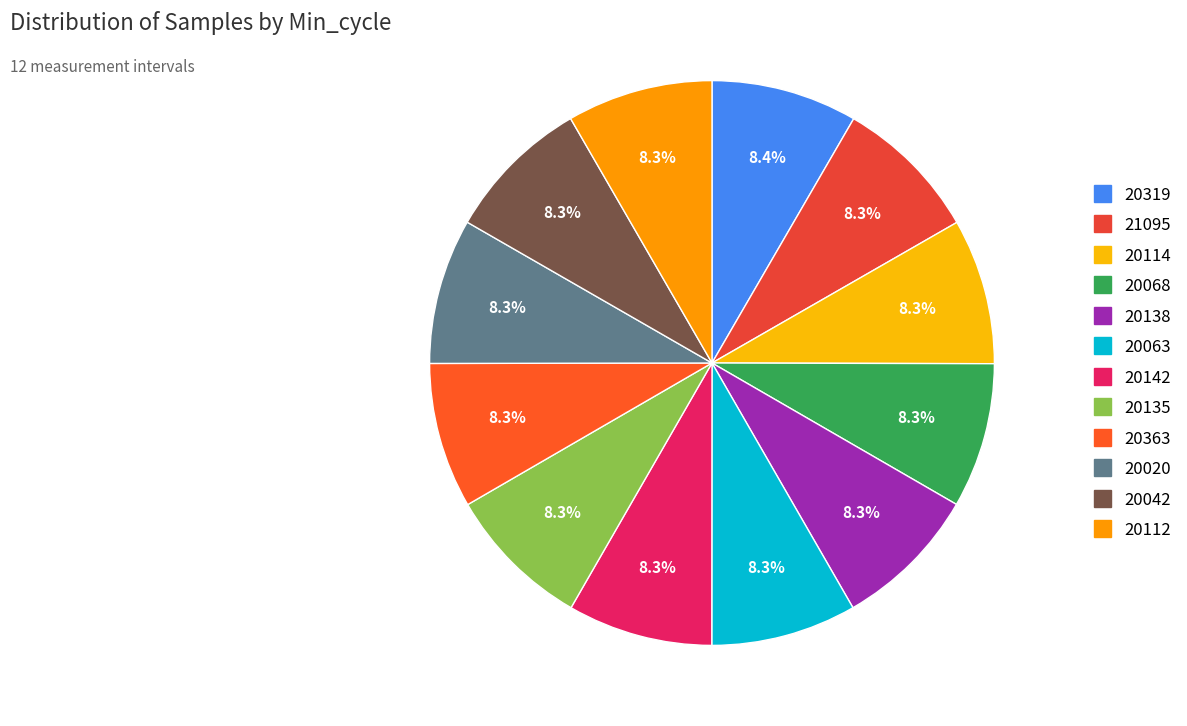

Rank the categories by value from lowest to highest.

20142, 20068, 20135, 20063, 20020, 20138, 20363, 20114, 21095, 20042, 20112, 20319